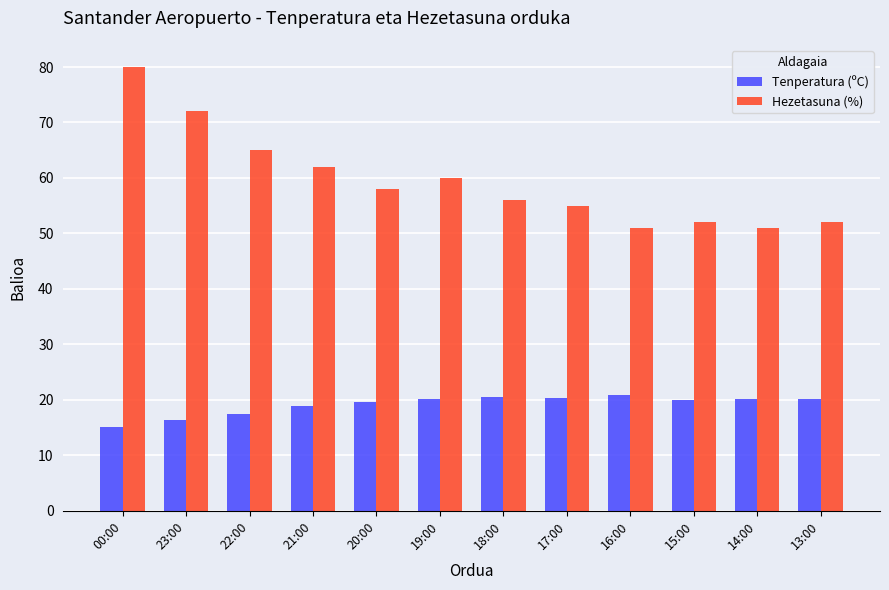

What is the sum of all Tenperatura (ºC) values?

229.7